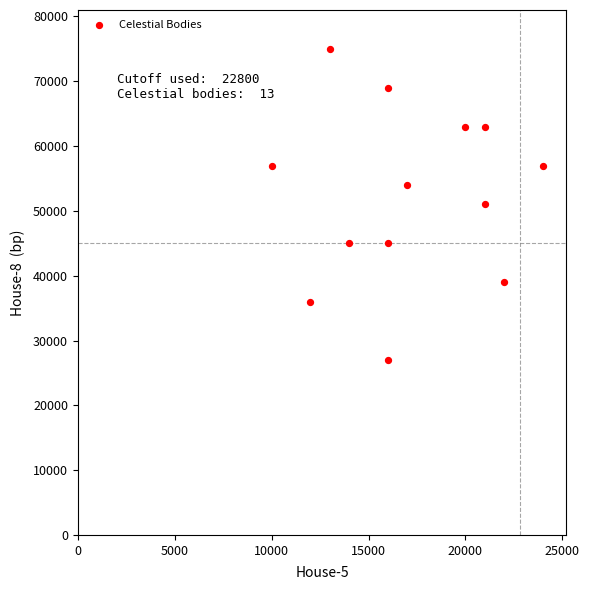

What is the range of Y values (max minus min)?

48000